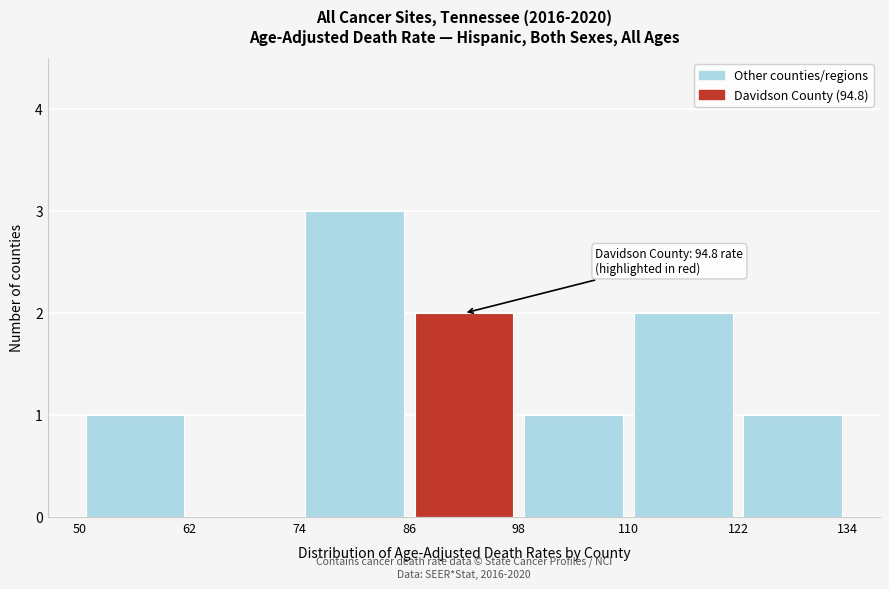

Which range on the x-axis has the tallest bar?

74 to 86